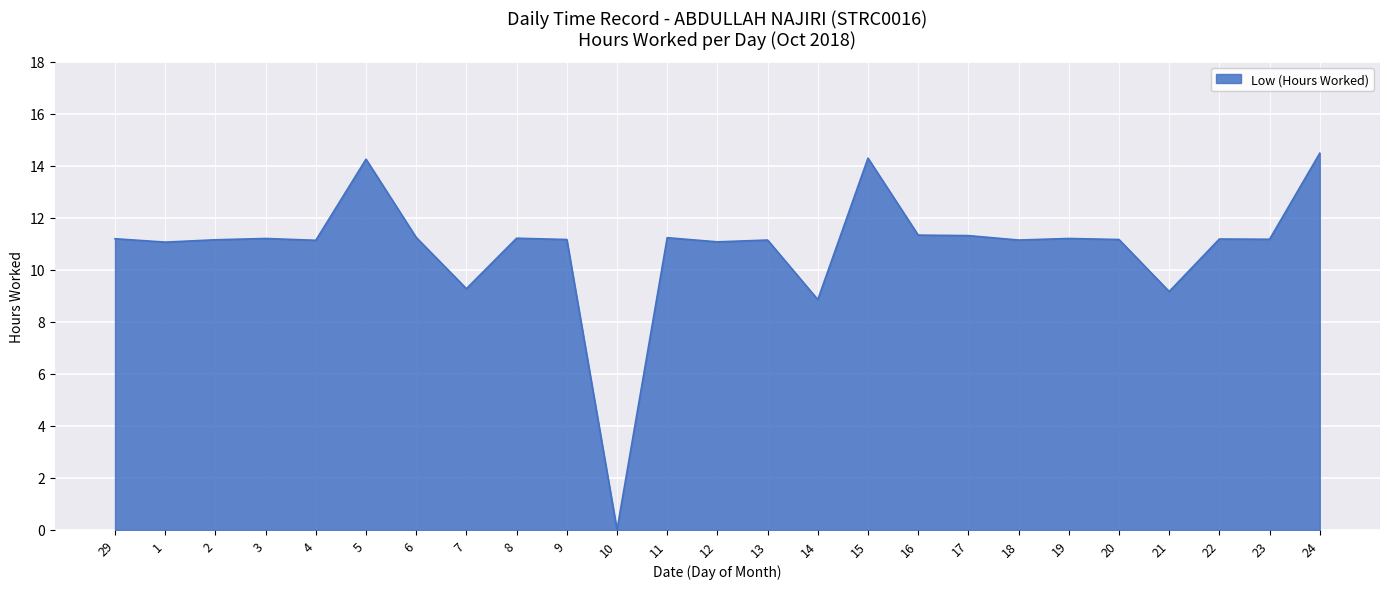

What position from the left is 21?

22